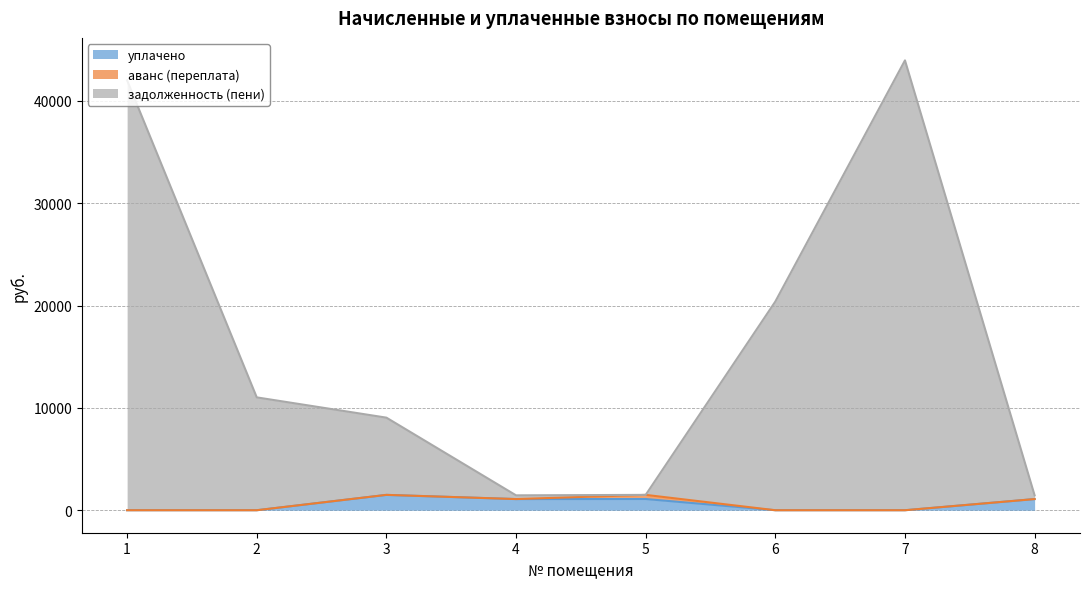

At which category does уплачено reach its first local valley?

4